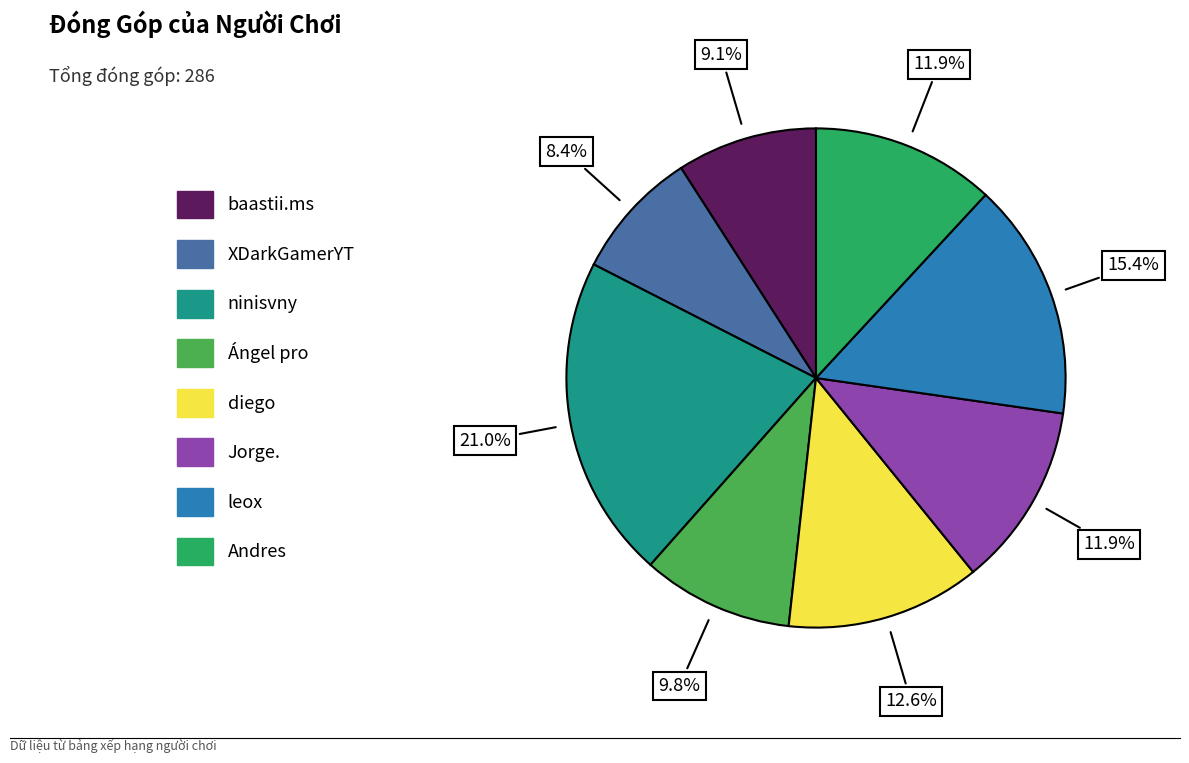

Which has a higher value, Ángel pro or Jorge.?

Jorge.